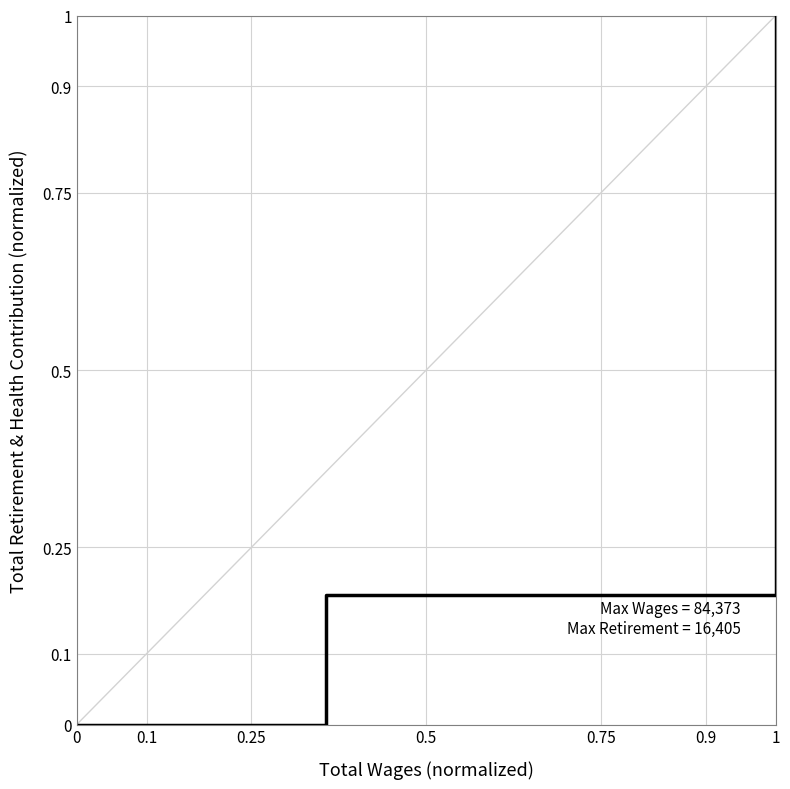

What is the difference between the maximum and minimum values?

1.0